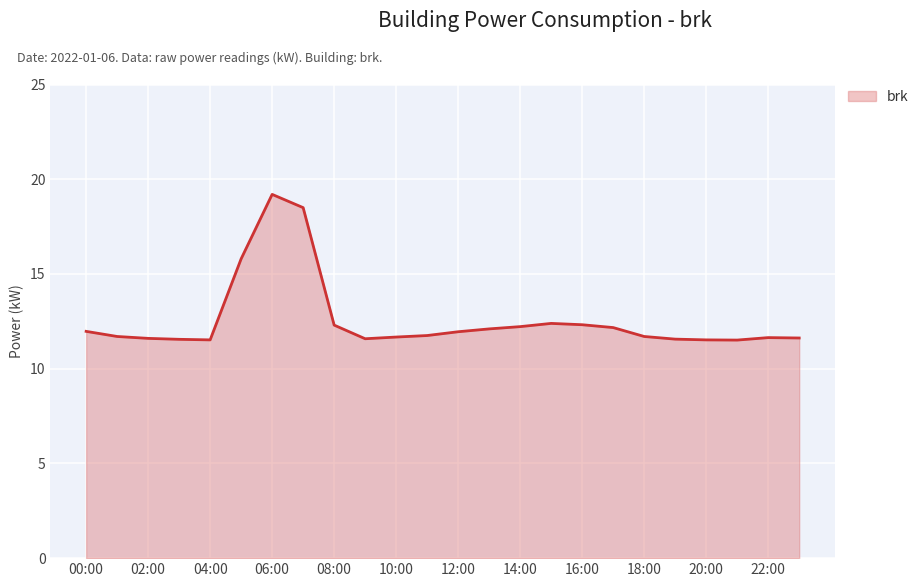

What is the smallest value displayed?

11.5